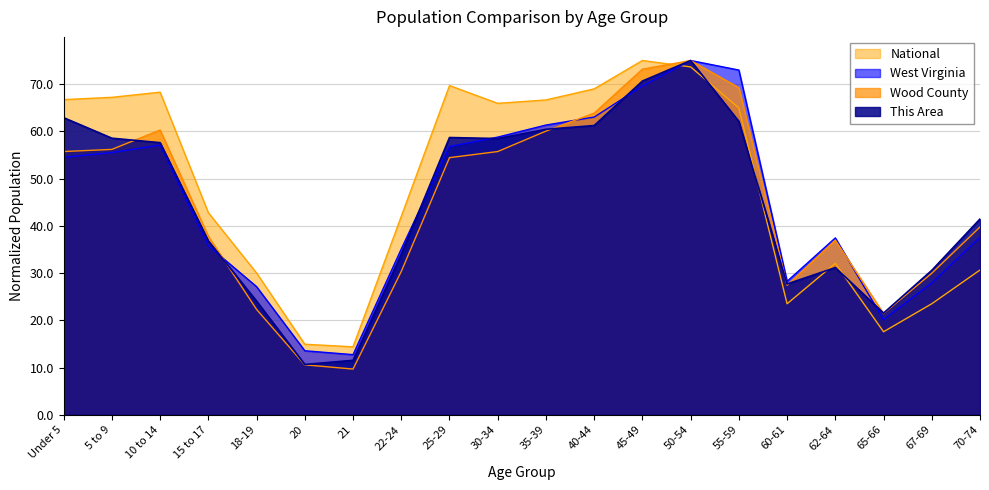

What is the difference between the West Virginia values at 40-44 and Under 5?

8.5